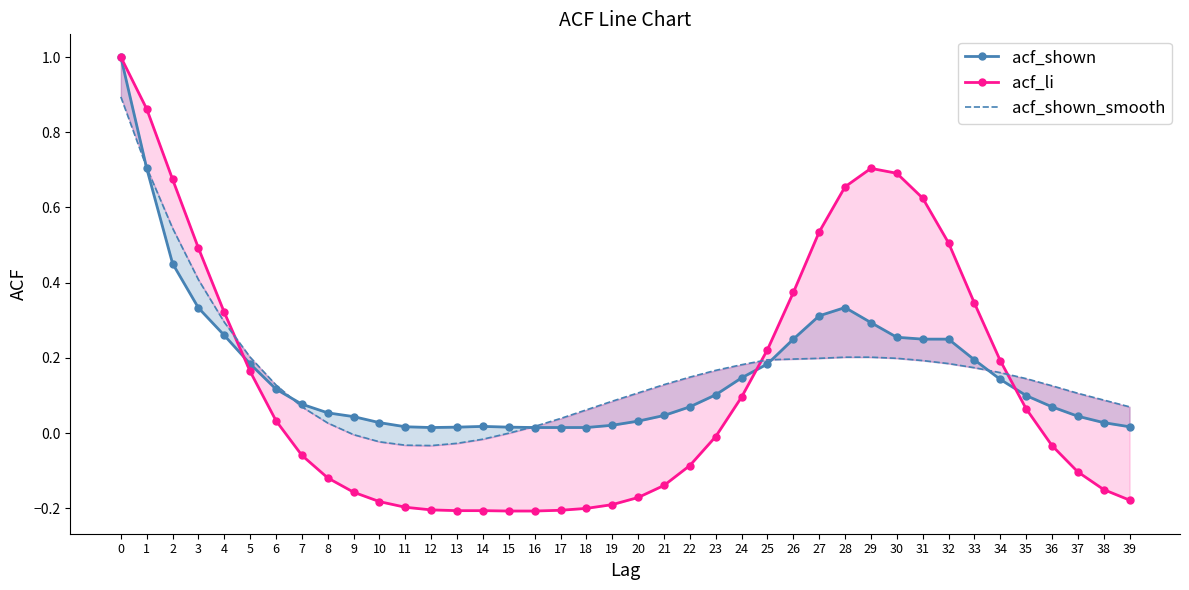

True or false: acf_li and acf_shown cross at least once.

True